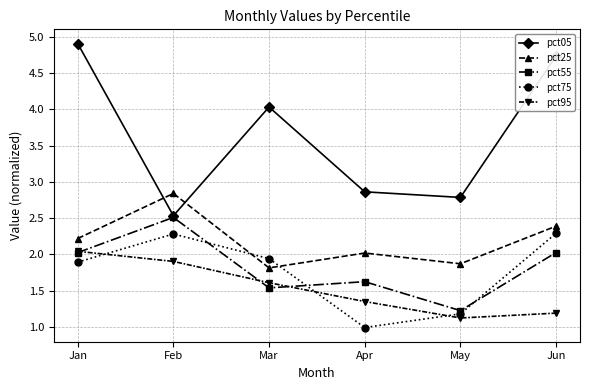

What is the highest value of the pct25 series?

2.8